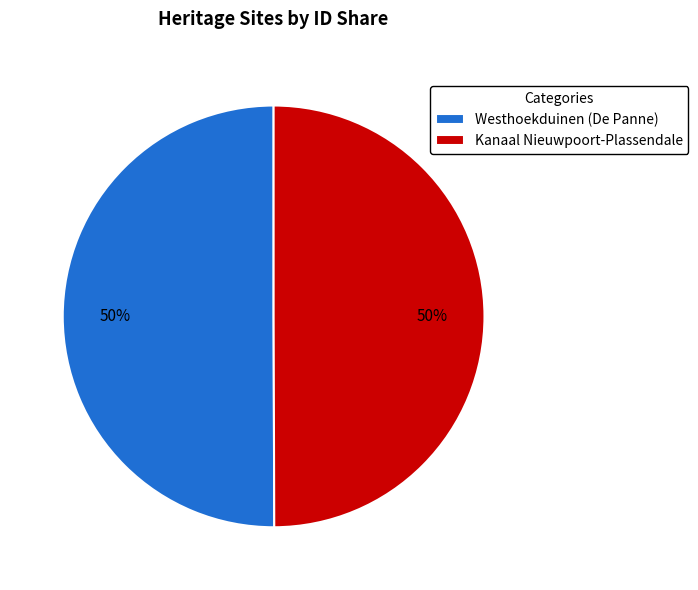

Approximately how many times larger is the value at Kanaal Nieuwpoort-Plassendale compared to Westhoekduinen (De Panne)?

1.0